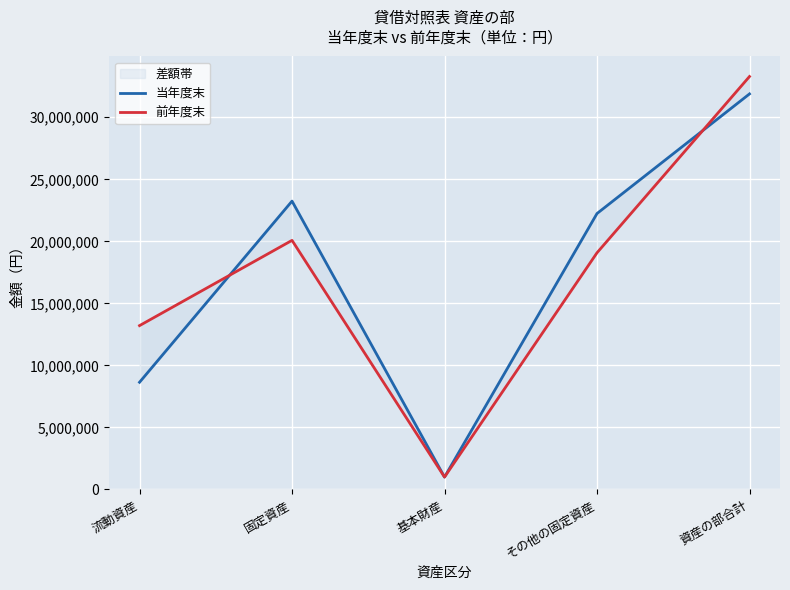

The value of 当年度末 at 基本財産 is 1000000. True or false?

True